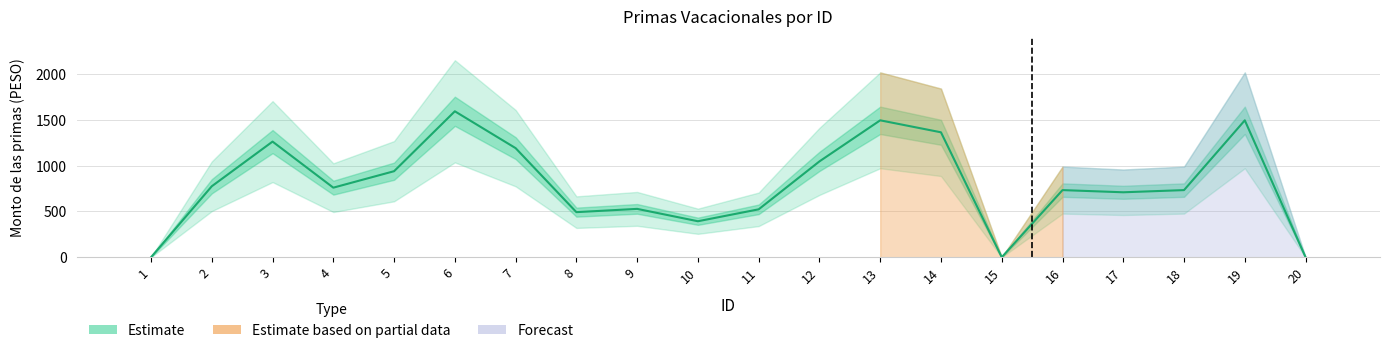

Rank the categories by value from highest to lowest.

6, 13, 19, 14, 3, 7, 12, 5, 2, 4, 16, 18, 17, 9, 11, 8, 10, 1, 15, 20